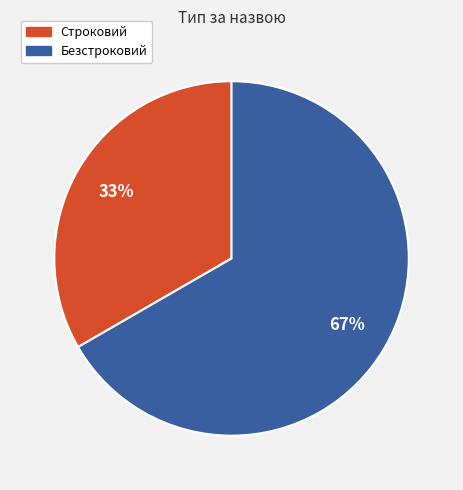

Count the number of slices in the pie.

2